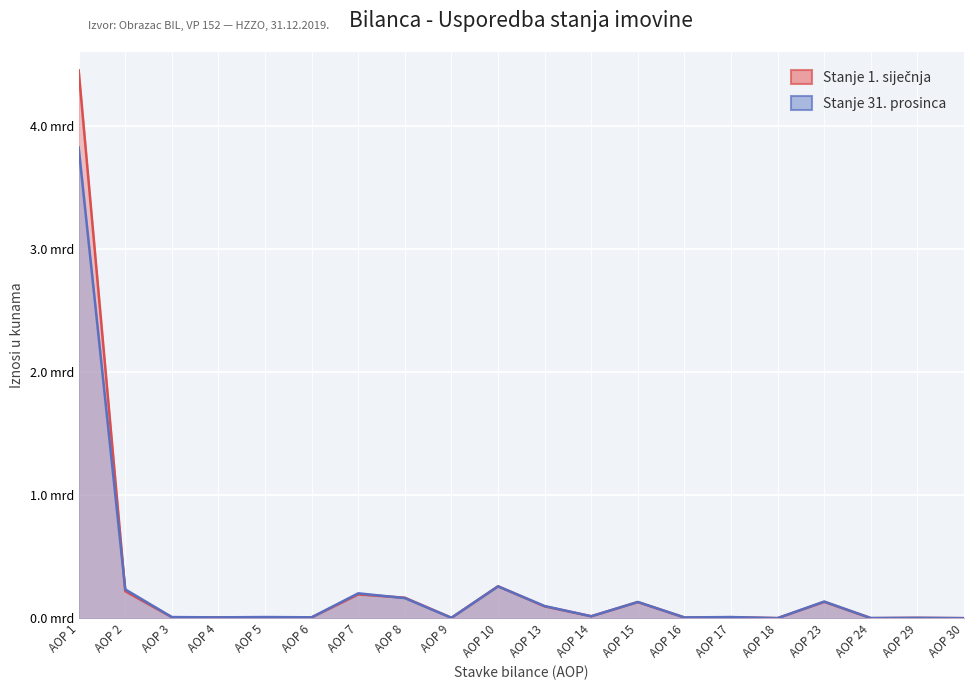

Reading left to right, transcribe all the data shown in this chart.

Stanje 1. siječnja: AOP 1=4451527499	AOP 2=218848226	AOP 3=7582887	AOP 4=6517997	AOP 5=7261920	AOP 6=6197030	AOP 7=192822512	AOP 8=166223740	AOP 9=3073143	AOP 10=258996686	AOP 13=95846089	AOP 14=15459449	AOP 15=130704837	AOP 16=5495493	AOP 17=7863433	AOP 18=330792	AOP 23=132437796	AOP 24=0	AOP 29=2621486	AOP 30=6374
Stanje 31. prosinca: AOP 1=3824476892	AOP 2=233779373	AOP 3=8768679	AOP 4=6513927	AOP 5=9165203	AOP 6=6910451	AOP 7=201845589	AOP 8=163077317	AOP 9=3035260	AOP 10=258423764	AOP 13=98381707	AOP 14=15501543	AOP 15=131561602	AOP 16=5884051	AOP 17=9041222	AOP 18=330792	AOP 23=134870269	AOP 24=1112167	AOP 29=2655274	AOP 30=6374